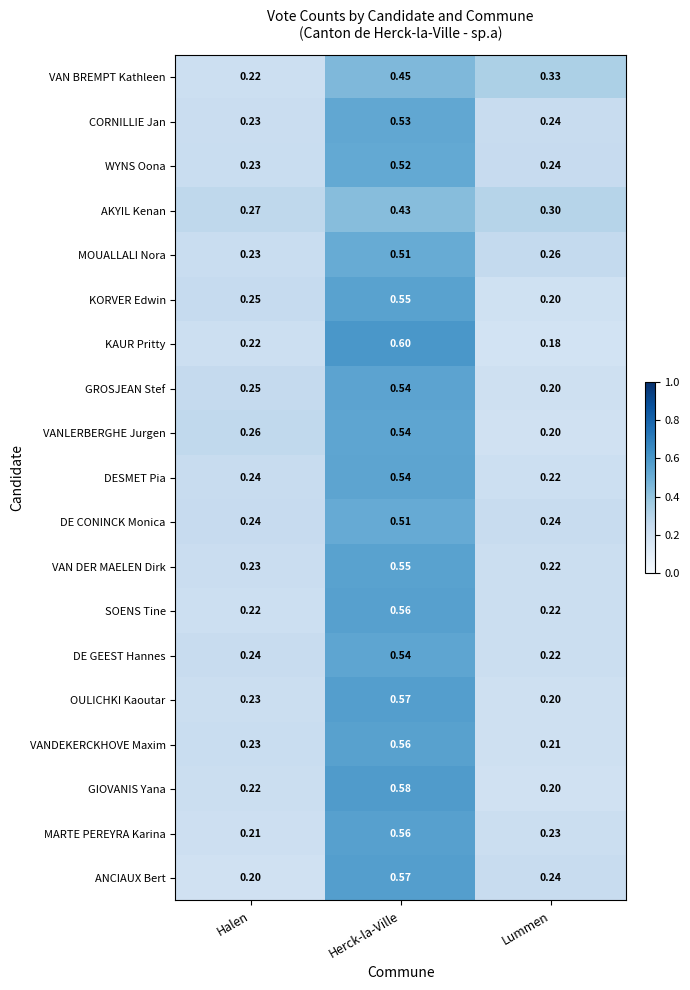

Where is AKYIL Kenan nearest to the value 0?

Halen